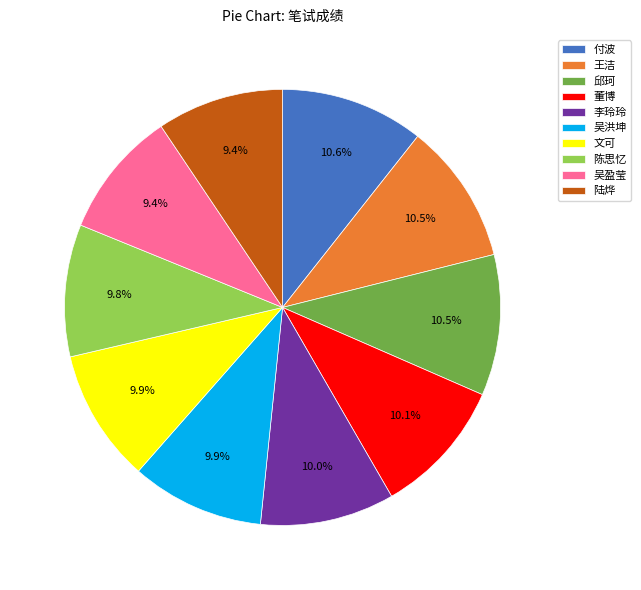

Is there any slice that represents more than half of the pie?

No